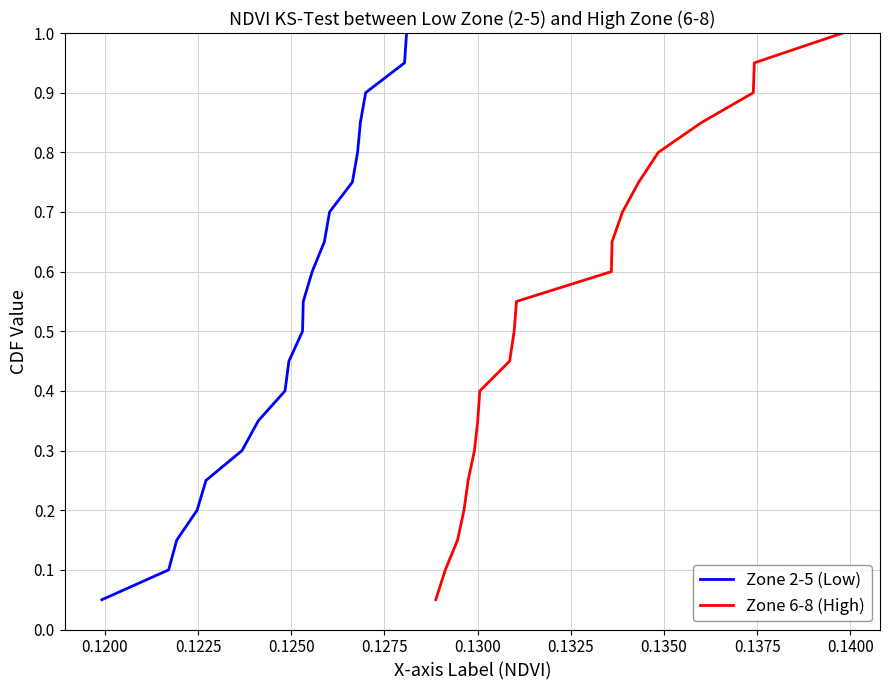

True or false: Zone 2-5 (Low) has more than 0 interior local peaks.

False